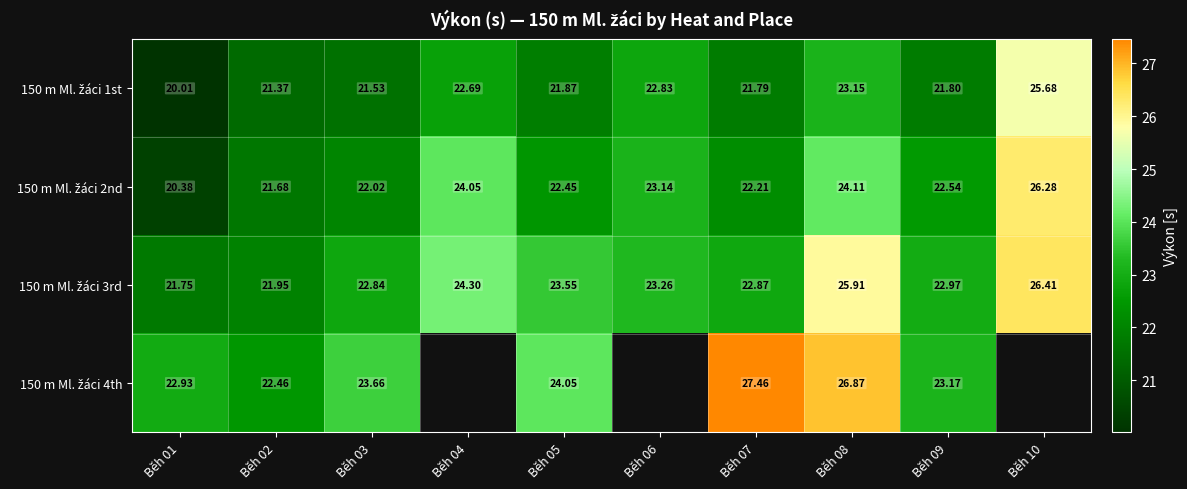

What is the difference between the highest and lowest values at Běh 05?

2.2